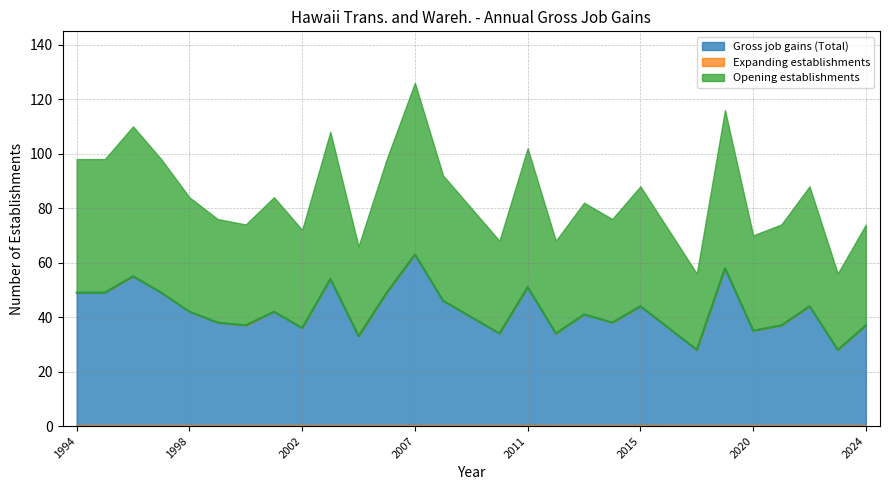

Which series changed the most between 2010 and 2020?

Gross job gains (Total)